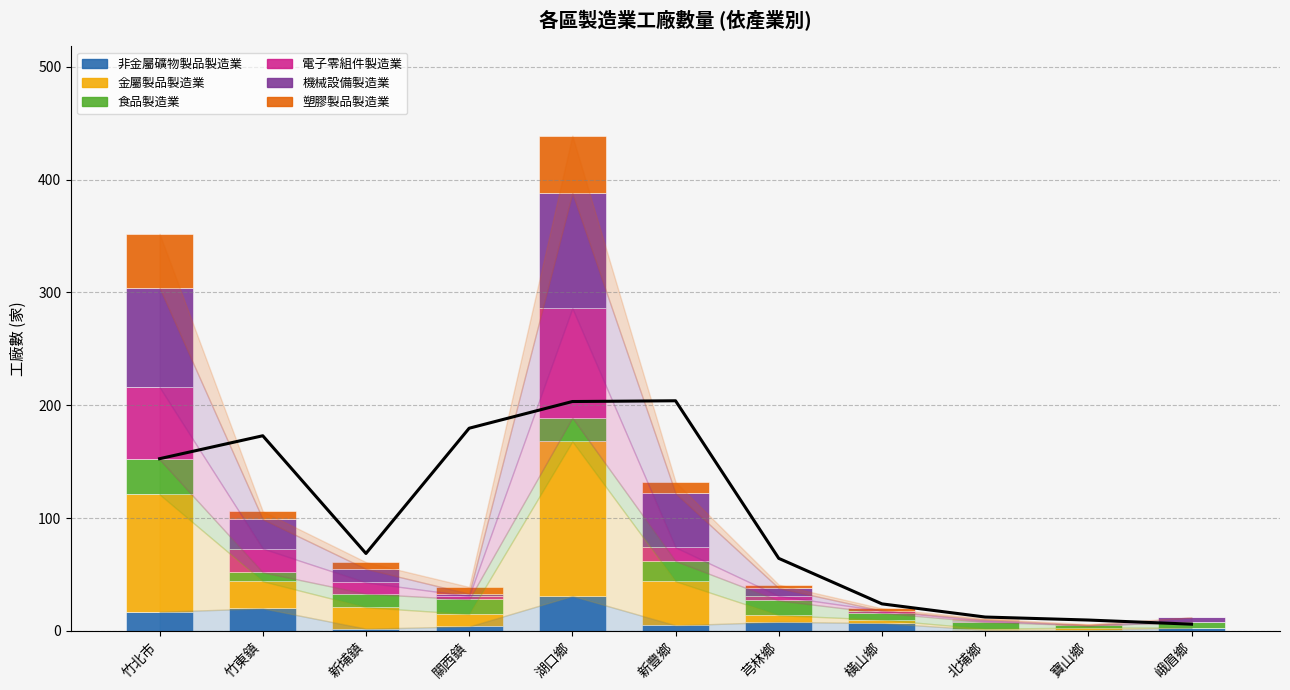

Where does the 機械設備製造業 series first go above 7?

竹北市